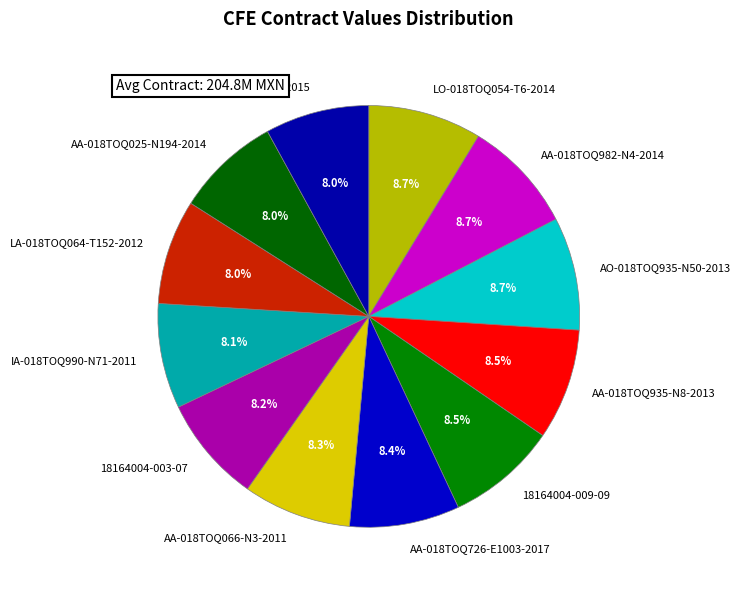

Combined, do AA-018TOQ982-N4-2014 and LO-018TOQ054-T6-2014 account for over 50%?

No